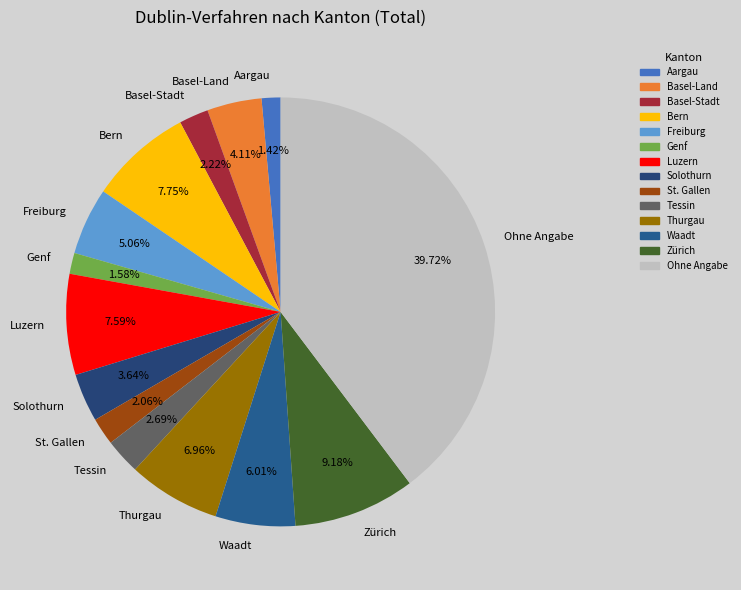

What portion of the pie excludes Bern?

92.2%